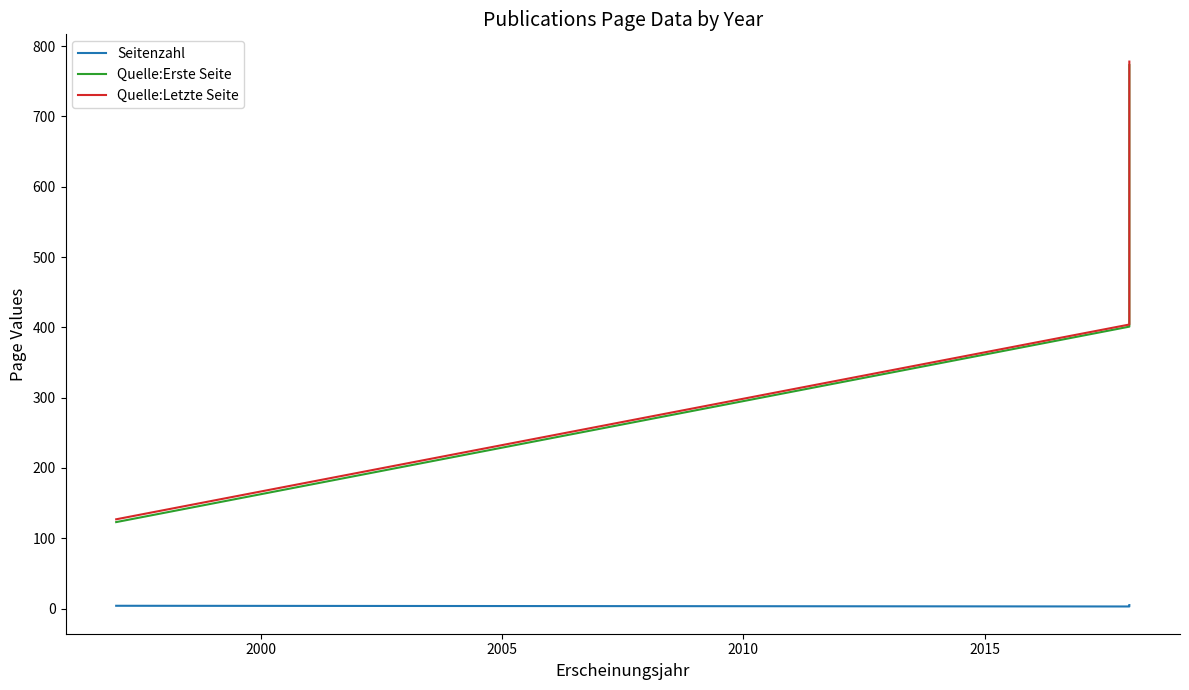

How many lines are shown in the chart?

3